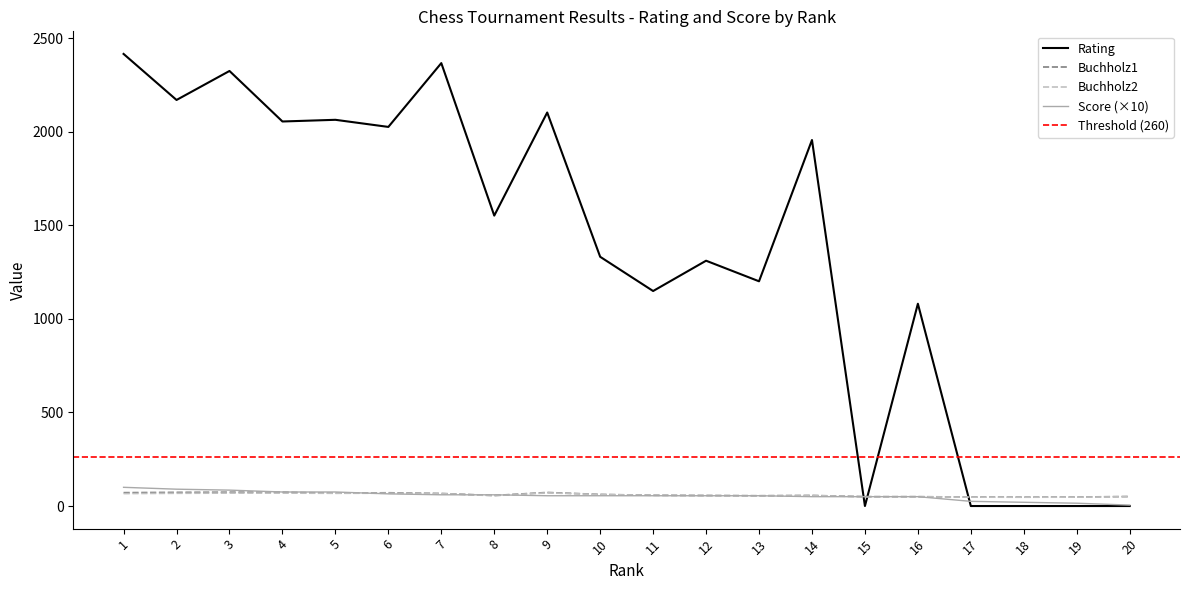

Is this an area chart (filled region under the line)?

No